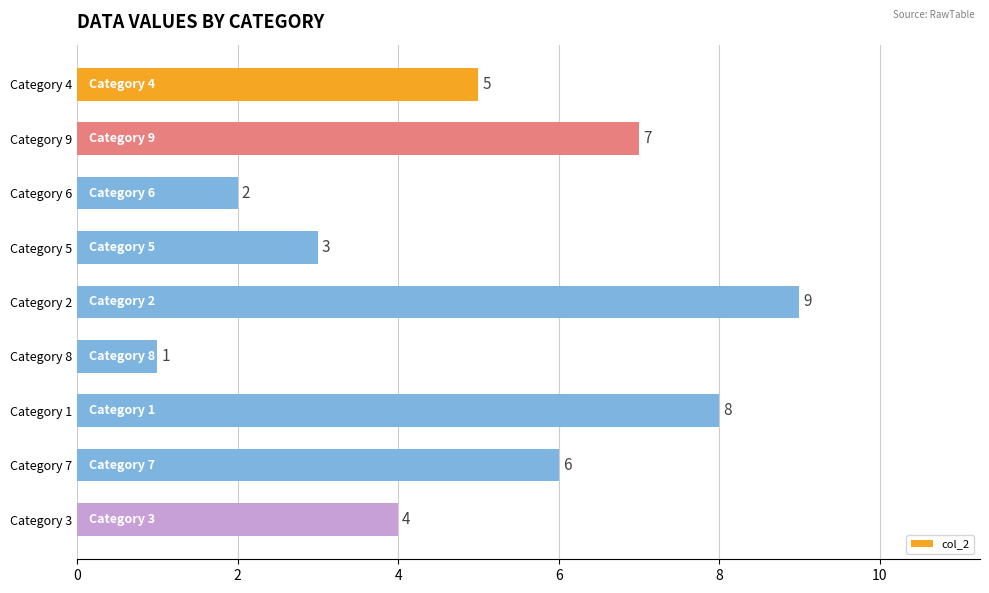

Approximately how many times larger is the value at Category 3 compared to Category 1?

0.5